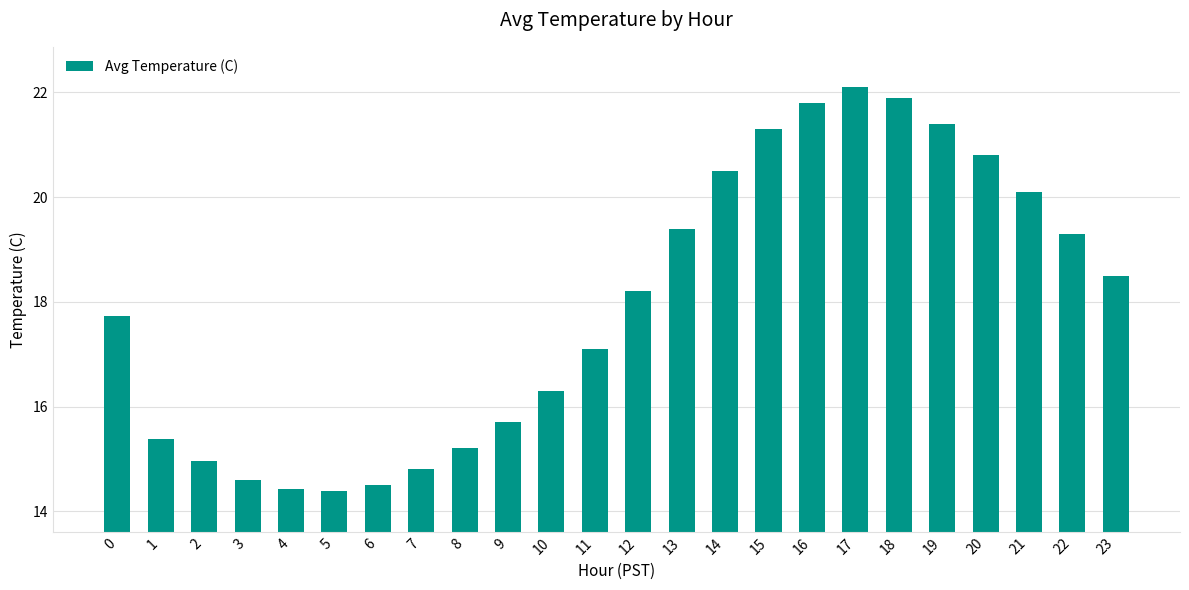

What is the smallest value displayed?

14.4